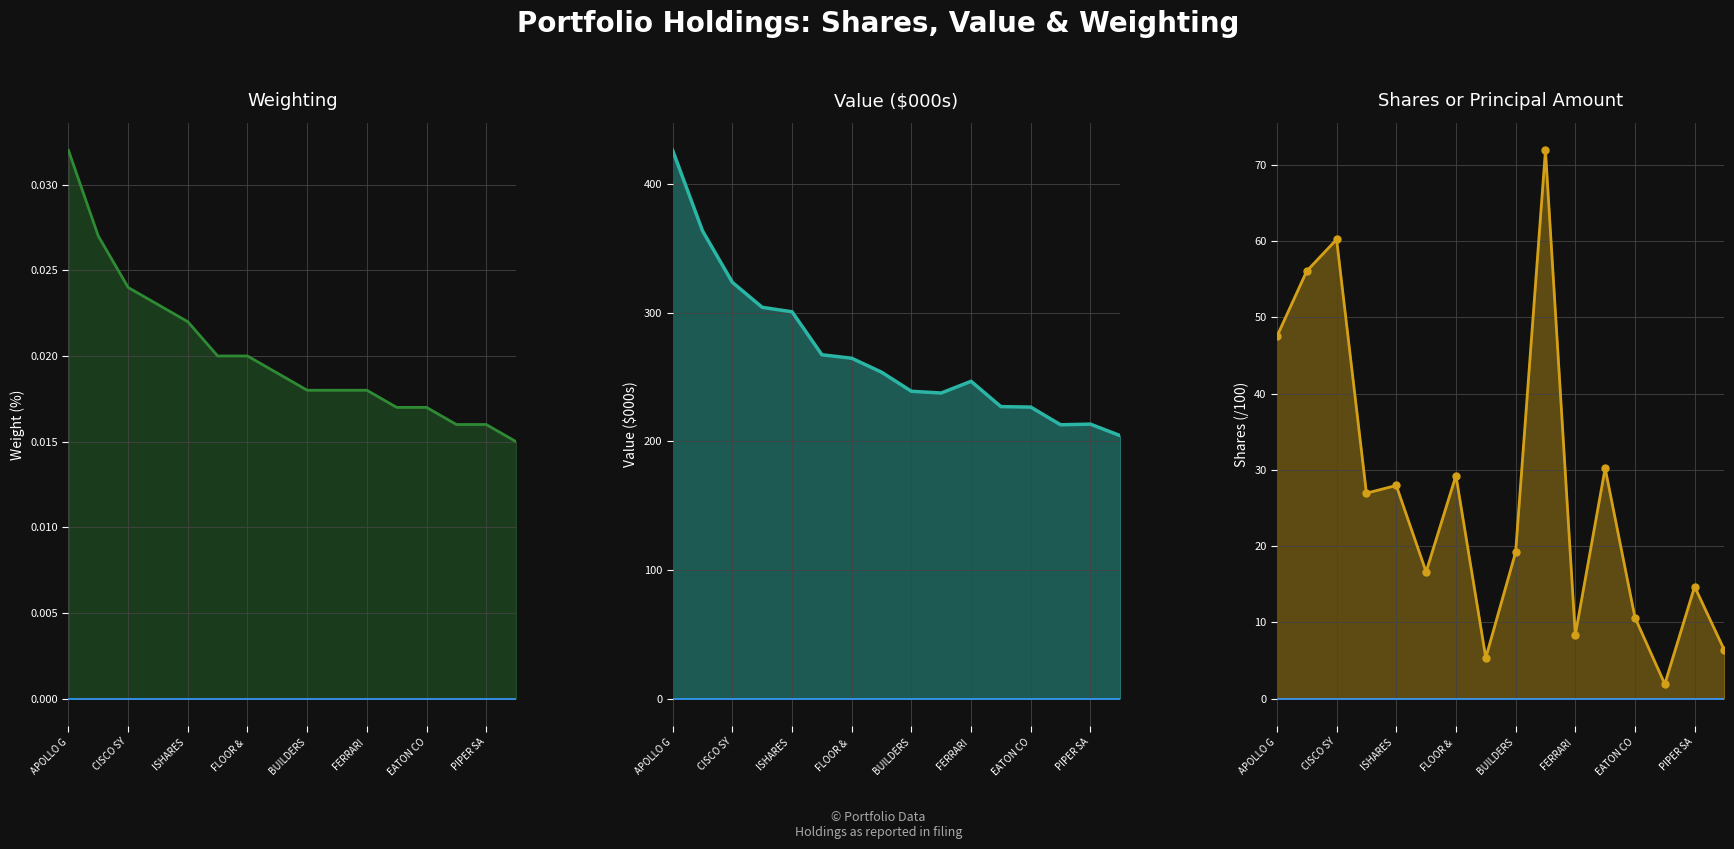

What is the difference between the maximum and second lowest values in the Shares series?

66.5